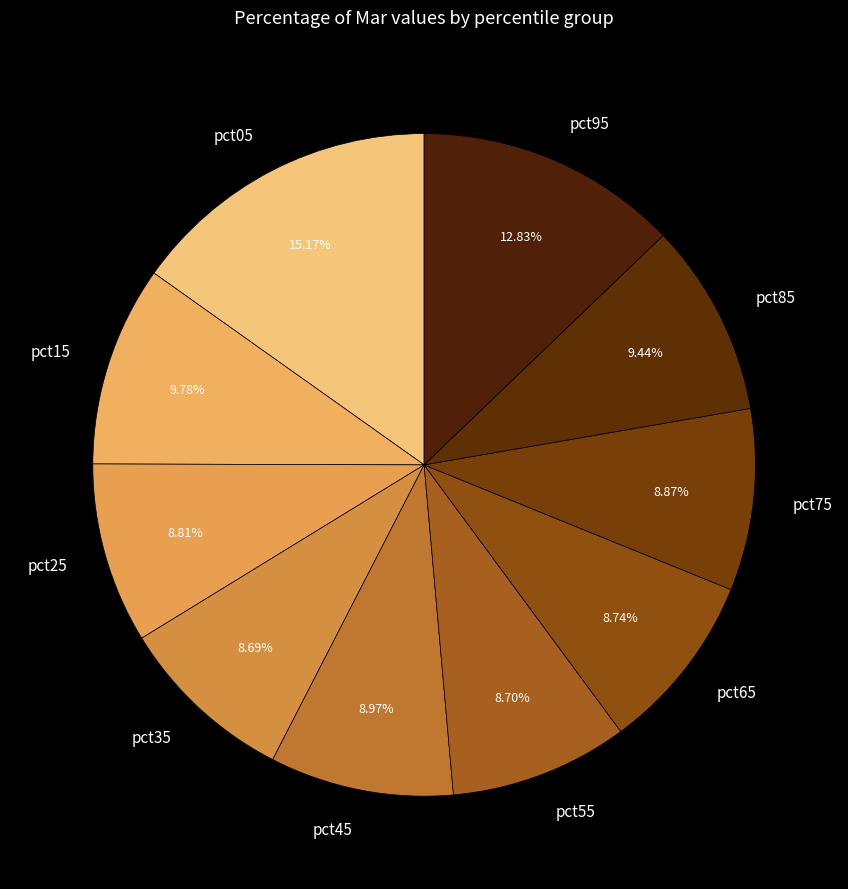

What is the ratio of the value at pct35 to the value at pct95?

0.7